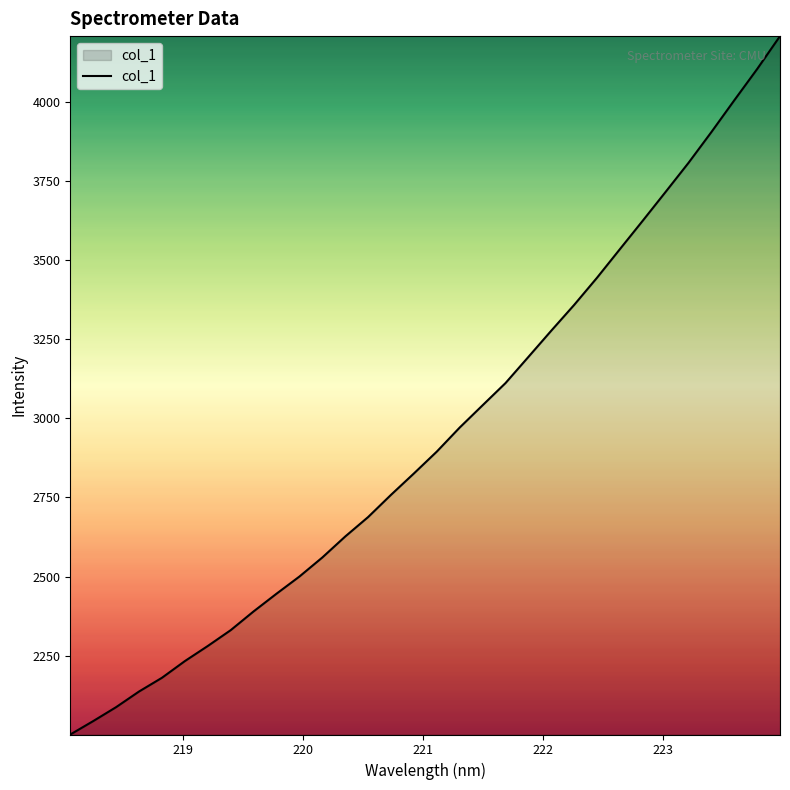

What is the minimum value shown in the chart?

2000.6